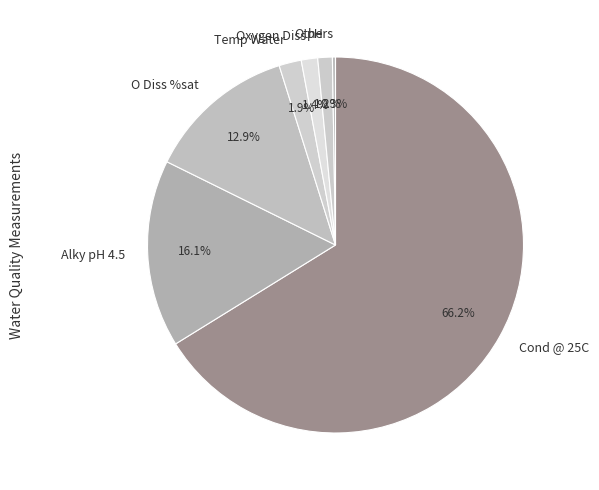

Which slice is the largest?

Cond @ 25C